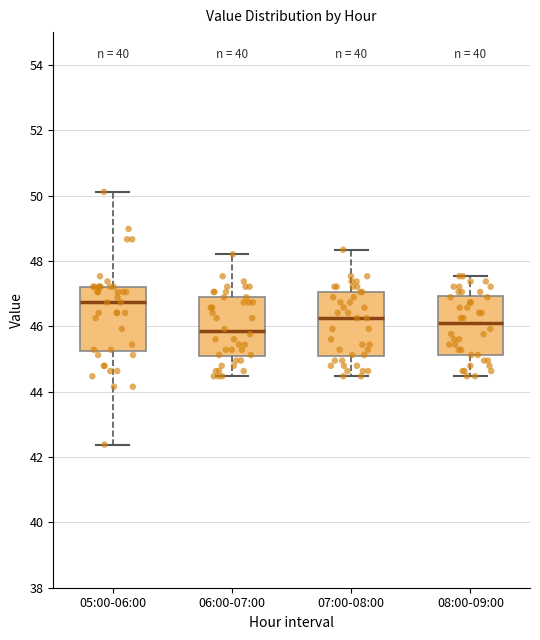

Where is the upper edge of the box for 06:00-07:00 on the y-axis? The values are not printed on the chart, so give them approximately, as read against the axis.

46.8